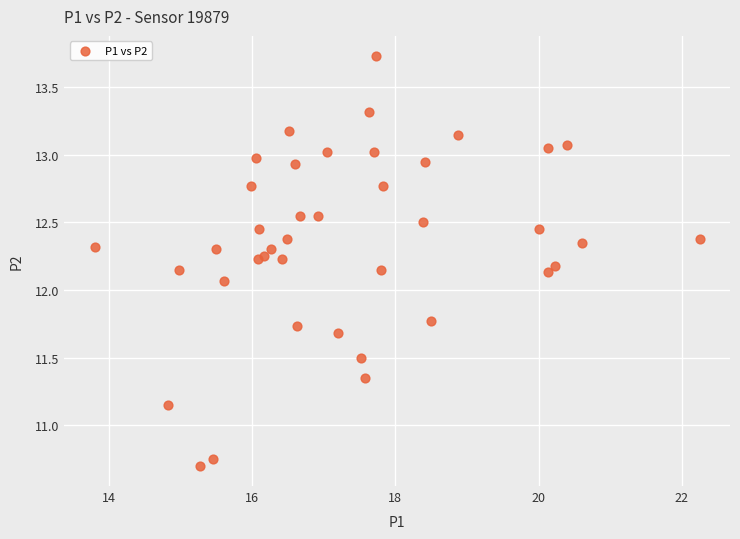

What Y value in the scatter plot is closest to 12?

12.1